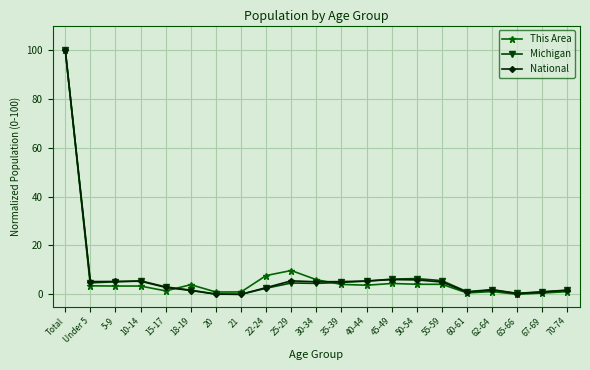

What is the greatest value displayed?

100.0